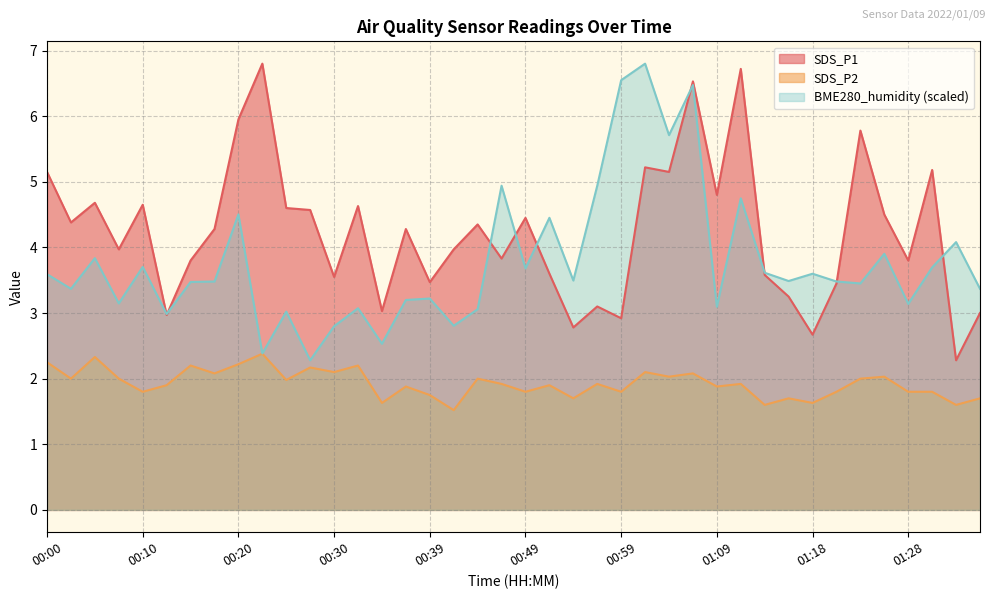

What is the difference between the maximum and second lowest values in the BME280_humidity series?

4.4